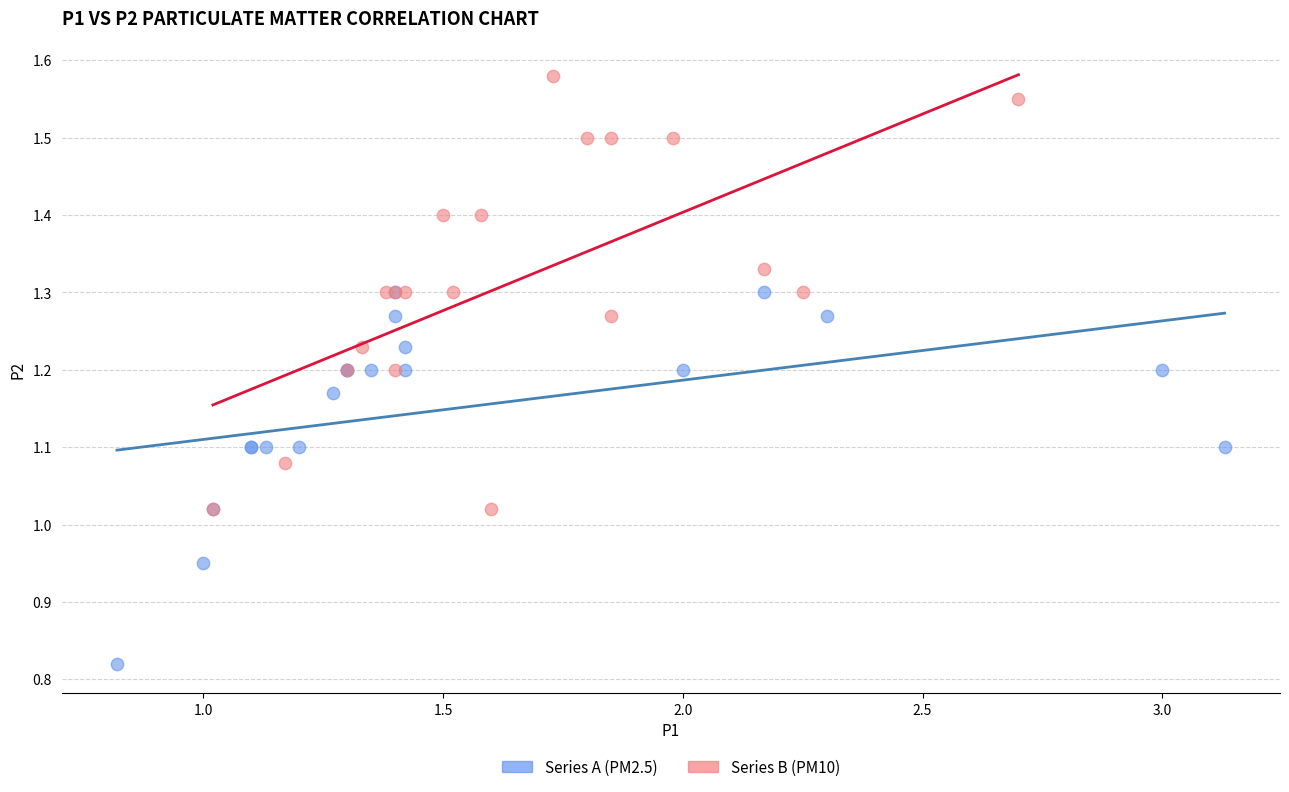

Which series has the widest spread of Y values?

Series B (PM10)